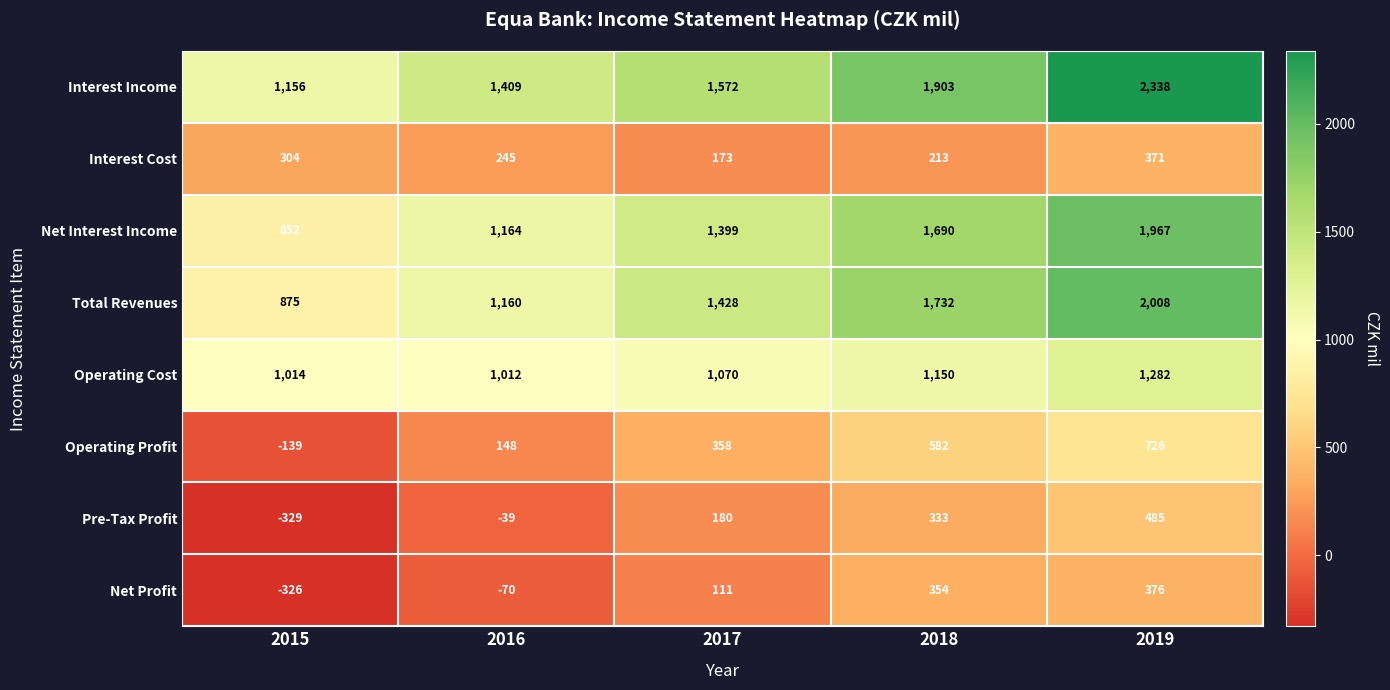

List the series in order of their peak value, lowest first.

Interest Cost, Net Profit, Pre-Tax Profit, Operating Profit, Operating Cost, Net Interest Income, Total Revenues, Interest Income